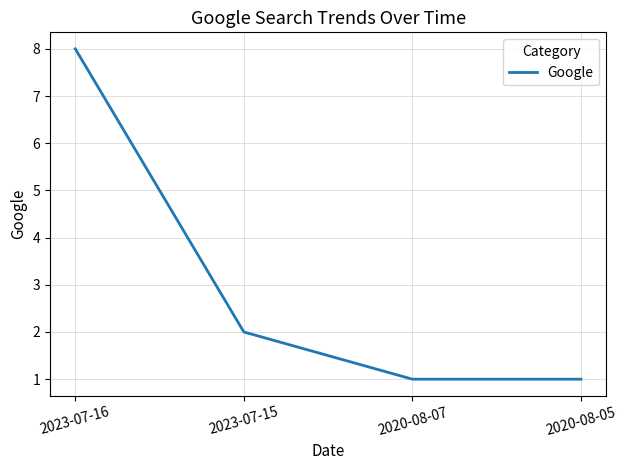

True or false: there are more than 2 points higher than both neighbors.

False